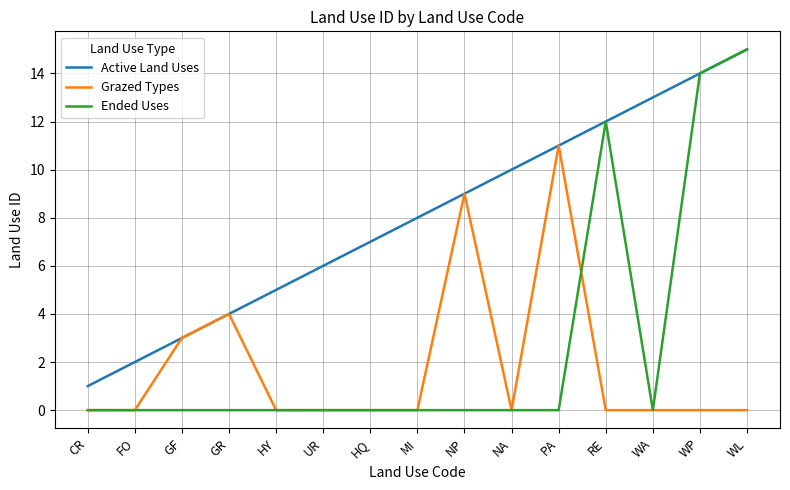

What is the greatest value displayed?

15